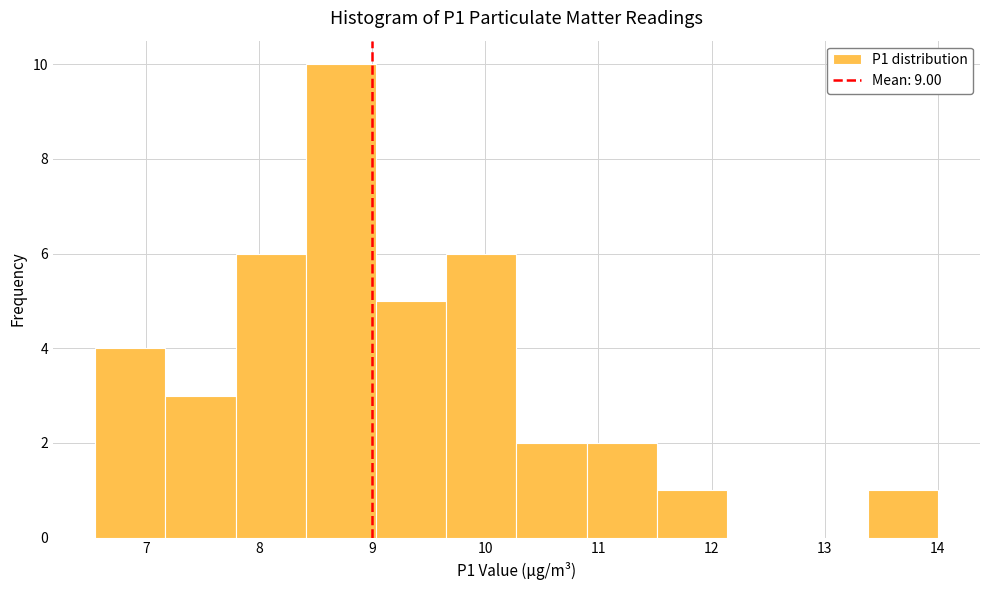

Reading left to right, transcribe this chart: for each bar, give the range it covers on the x-axis and its height. Neither the bar edges nor the heights are printed on the chart, so give them approximately, as read against the axes.

6.6 to 7.2: 4
7.2 to 7.8: 3
7.8 to 8.4: 6
8.4 to 9.0: 10
9.0 to 9.7: 5
9.7 to 10.3: 6
10.3 to 10.9: 2
10.9 to 11.5: 2
11.5 to 12.1: 1
12.1 to 12.8: 0
12.8 to 13.4: 0
13.4 to 14.0: 1